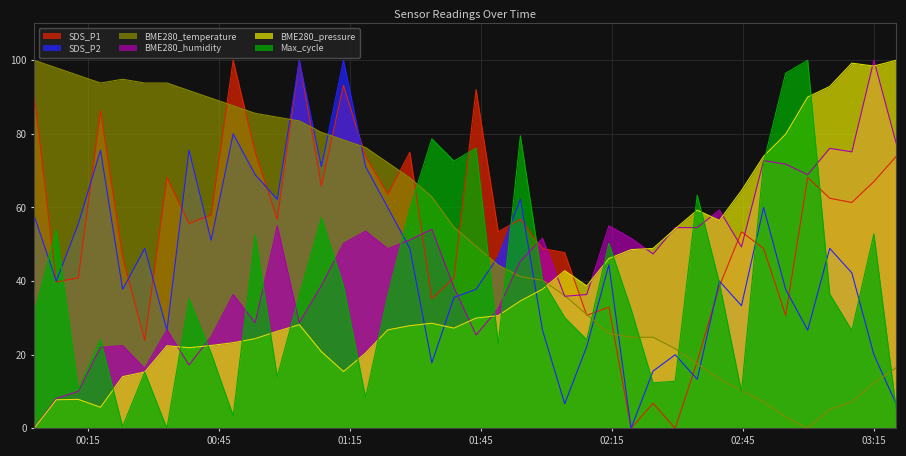

What is the difference between the SDS_P2 values at 2024/03/19 02:24:25 and 2024/03/19 00:48:15?

64.4